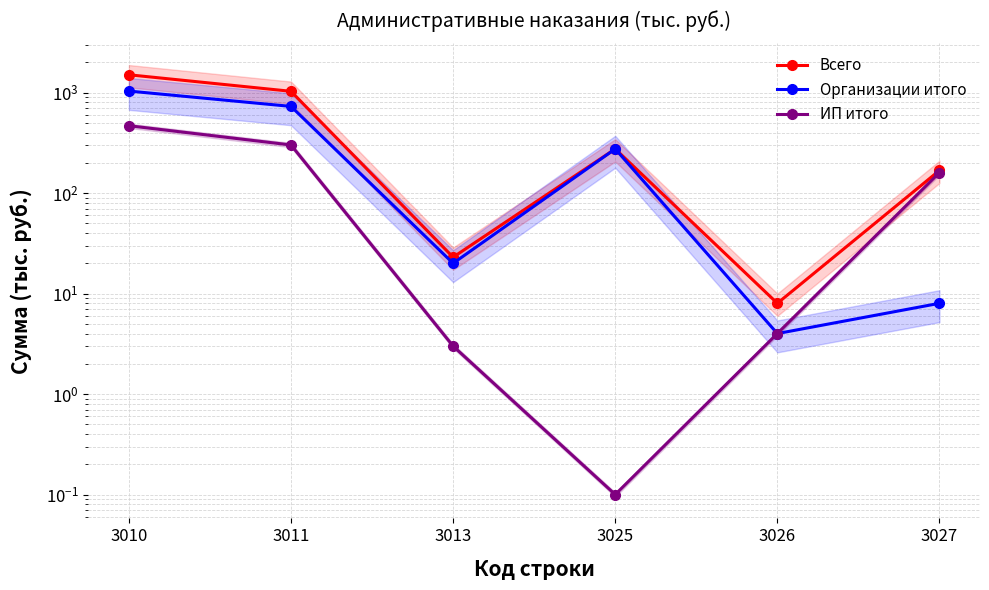

True or false: ИП итого and Всего intersect in this chart.

False